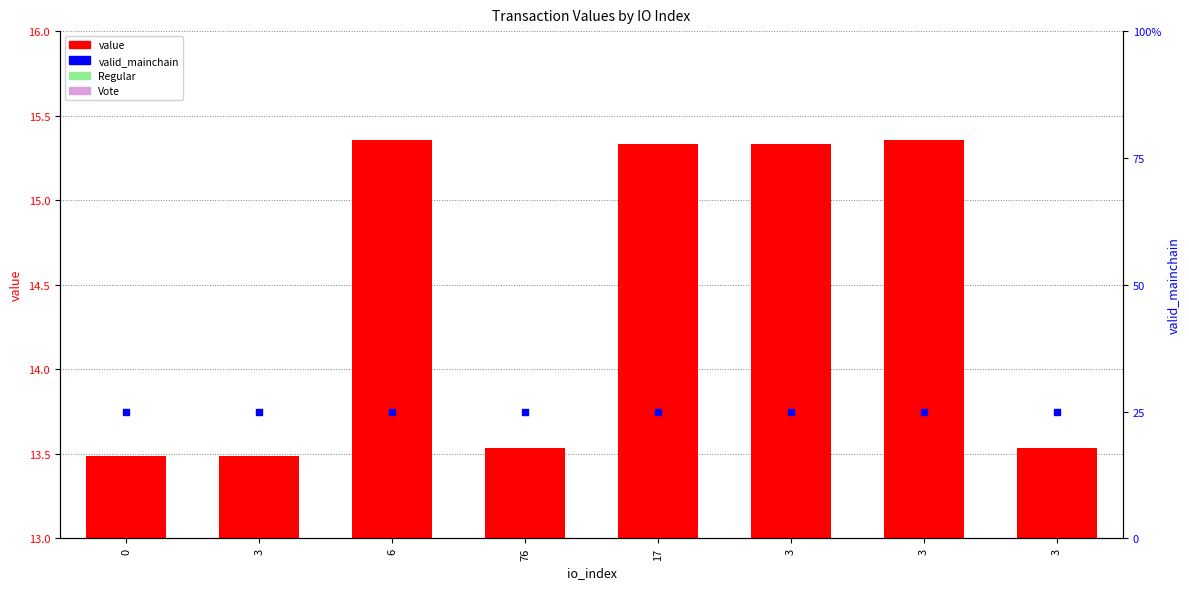

At which category is the sum across all series the highest?

6